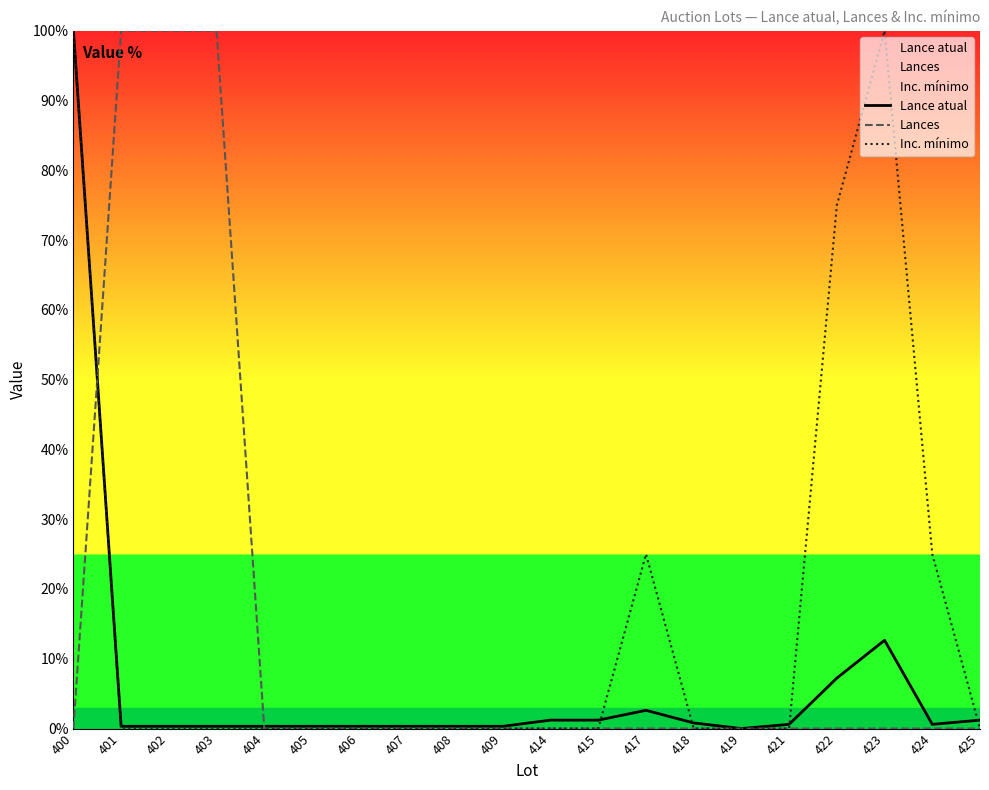

After their last crossing, which series has the higher values: Lance atual or Lances?

Lance atual